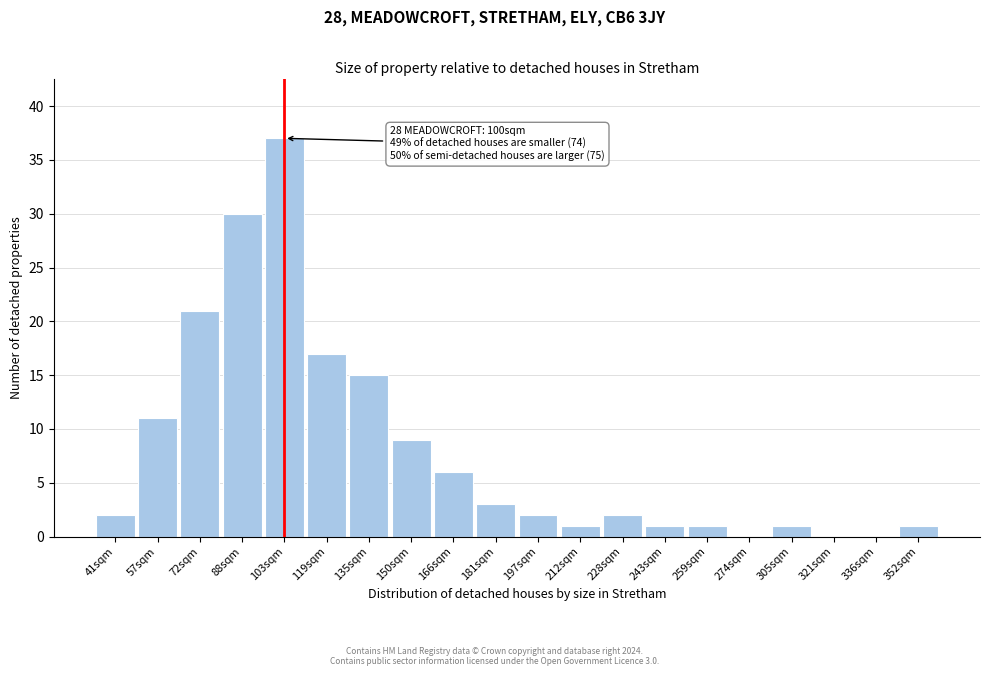

Reading left to right, extract all data points from this chart.

41sqm=2	57sqm=11	72sqm=21	88sqm=30	103sqm=37	119sqm=17	135sqm=15	150sqm=9	166sqm=6	181sqm=3	197sqm=2	212sqm=1	228sqm=2	243sqm=1	259sqm=1	274sqm=0	305sqm=1	321sqm=0	336sqm=0	352sqm=1